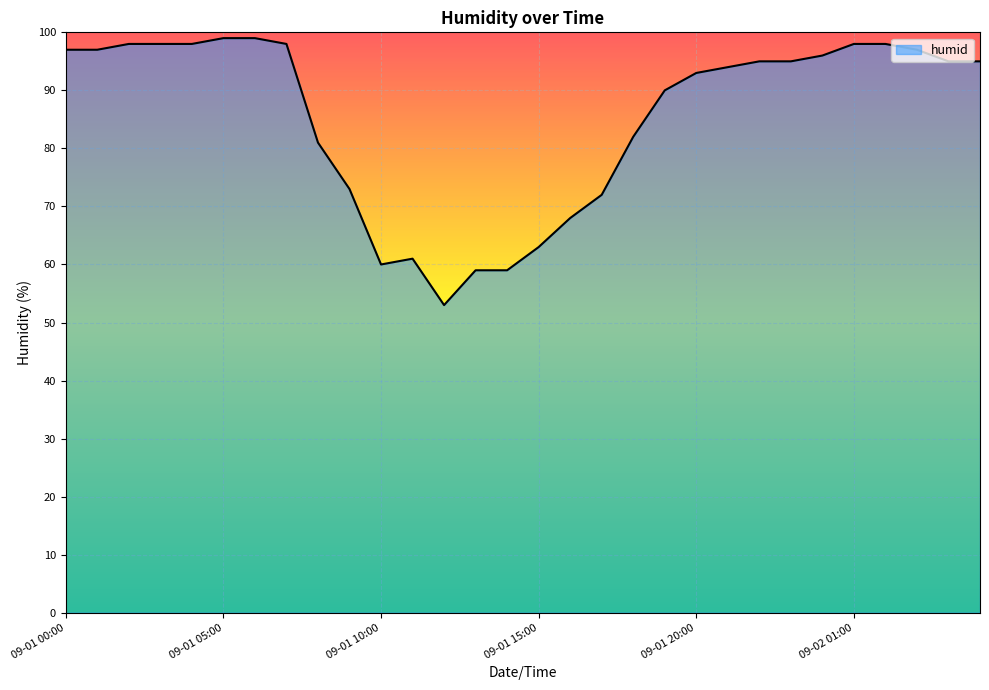

Reading left to right, transcribe all the data shown in this chart.

97	97	98	98	98	99	99	98	81	73	60	61	53	59	59	63	68	72	82	90	93	94	95	95	96	98	98	97	95	95